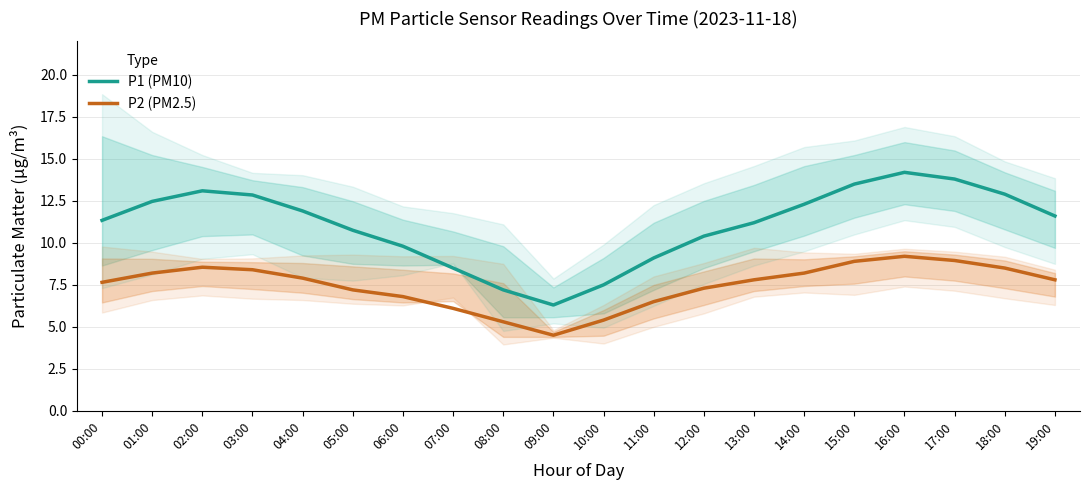

What value does the P1 (PM10) series have at 03:00?

12.8